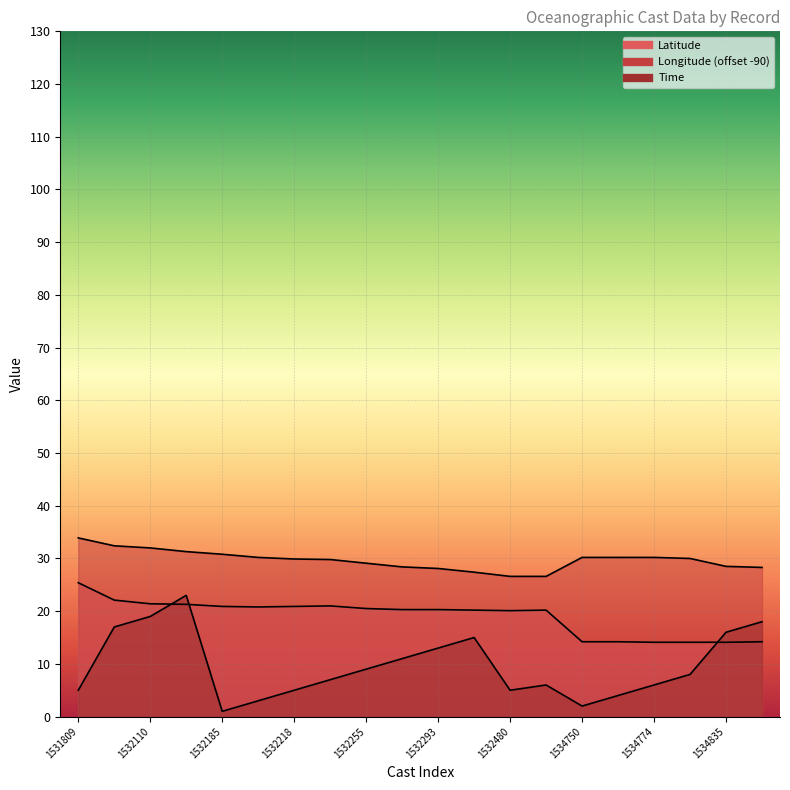

True or false: Longitude has more than 1 interior local peaks.

False